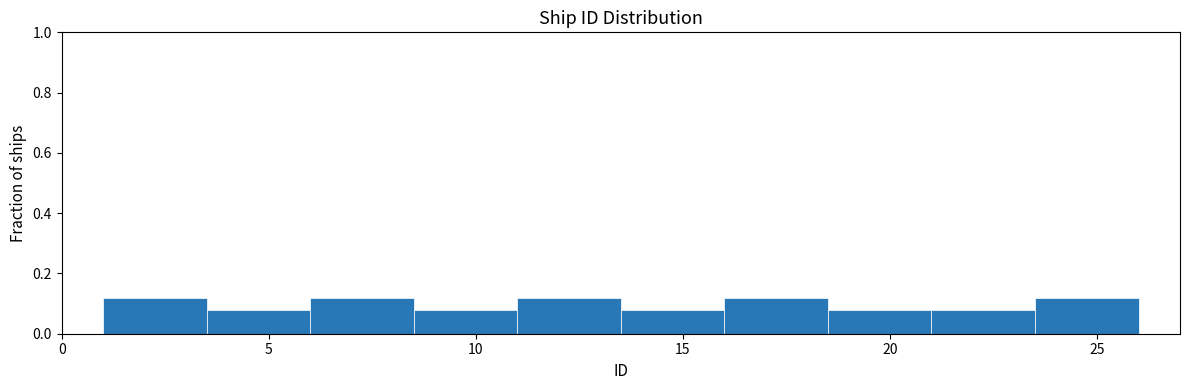

What is the height of the bar covering 16.0 to 18.5 on the x-axis? The values are not printed on the chart, so give them approximately, as read against the axis.

0.12